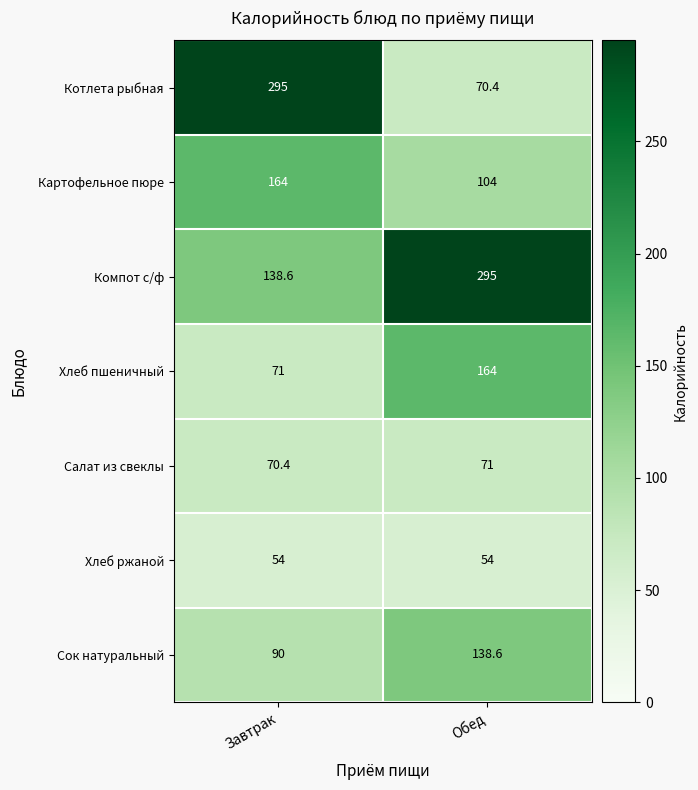

How many series are shown in this chart?

7